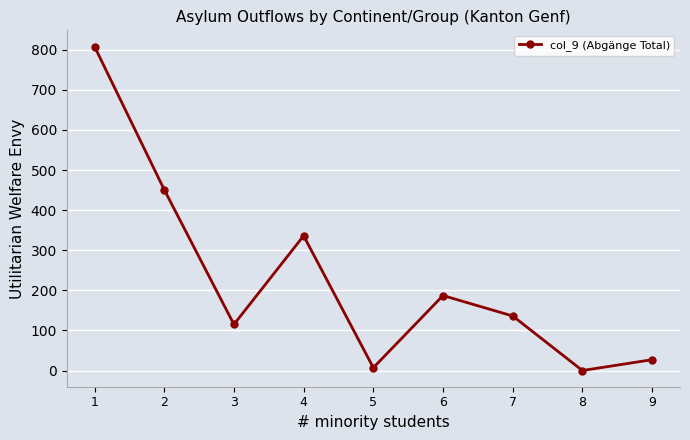

Reading left to right, what are all the values shown in this chart?

1=808	2=451	3=115	4=336	5=7	6=187	7=136	8=0	9=27